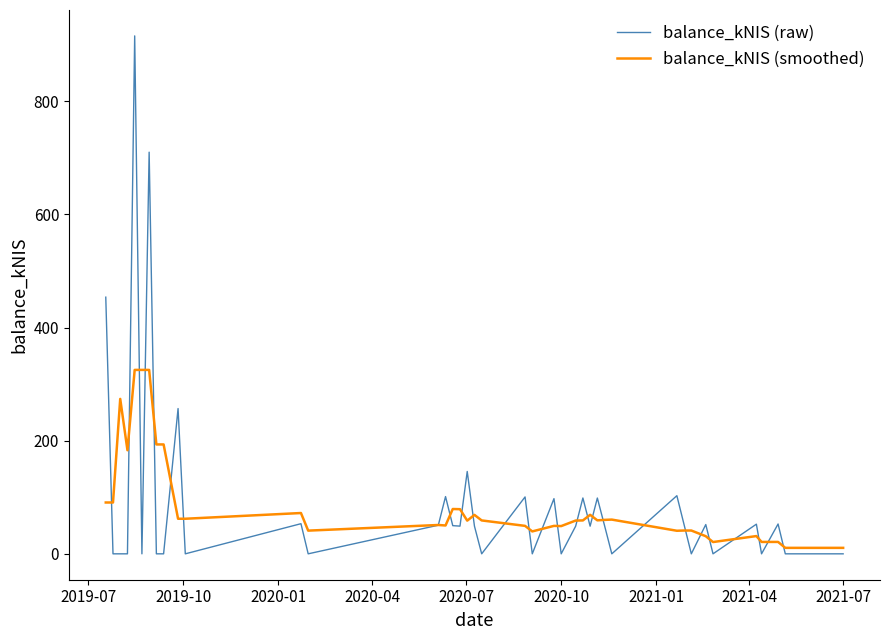

Which series has the widest spread of values?

balance_kNIS (raw)